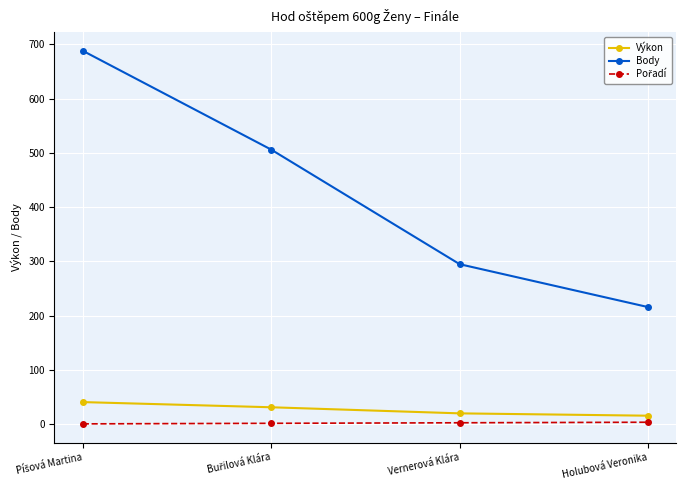

How many categories are shown in the chart?

4